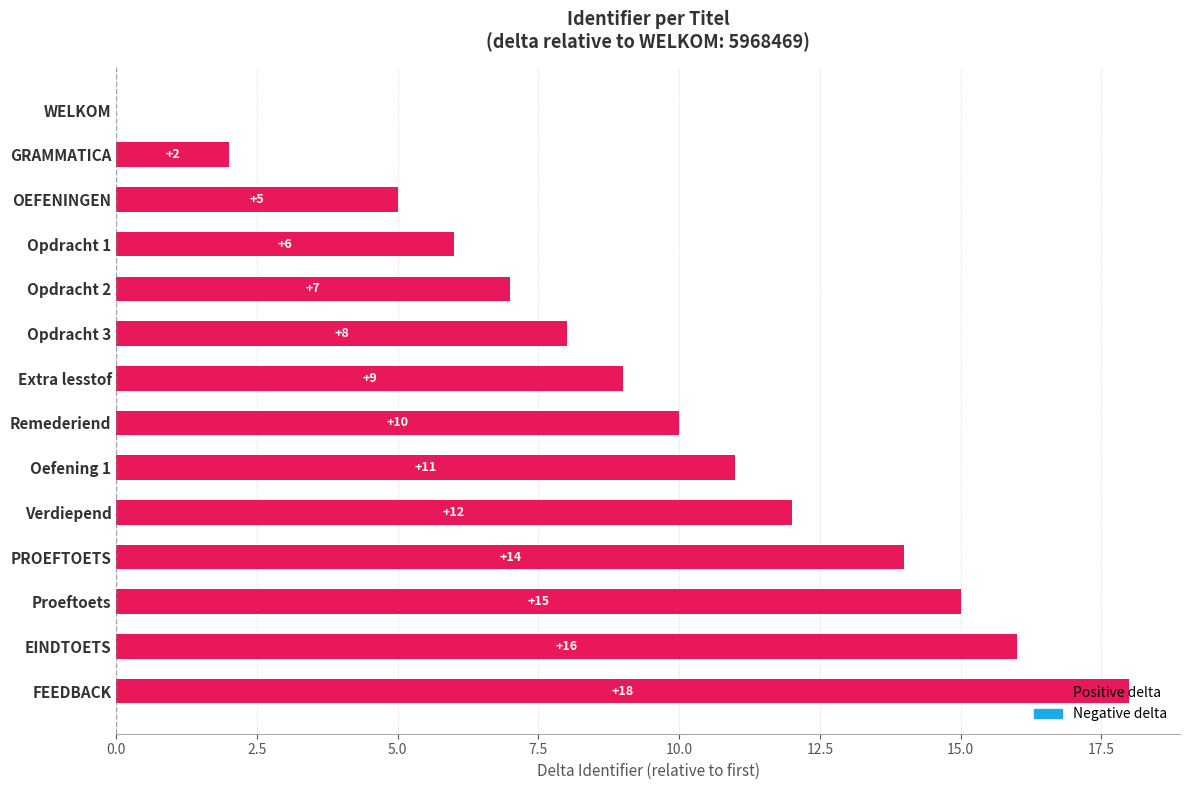

The value at PROEFTOETS is 14. True or false?

True